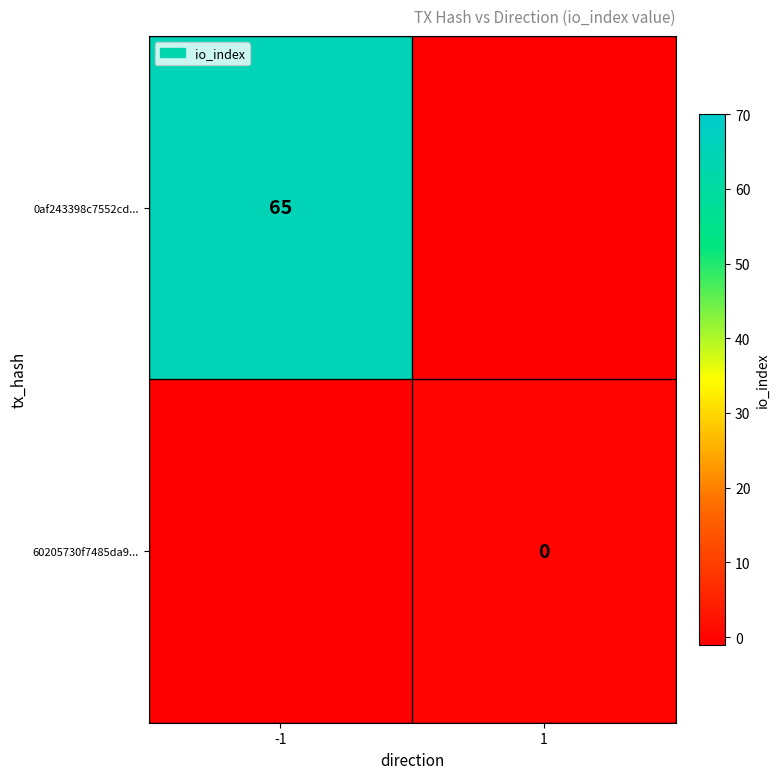

How many categories are shown in the chart?

2